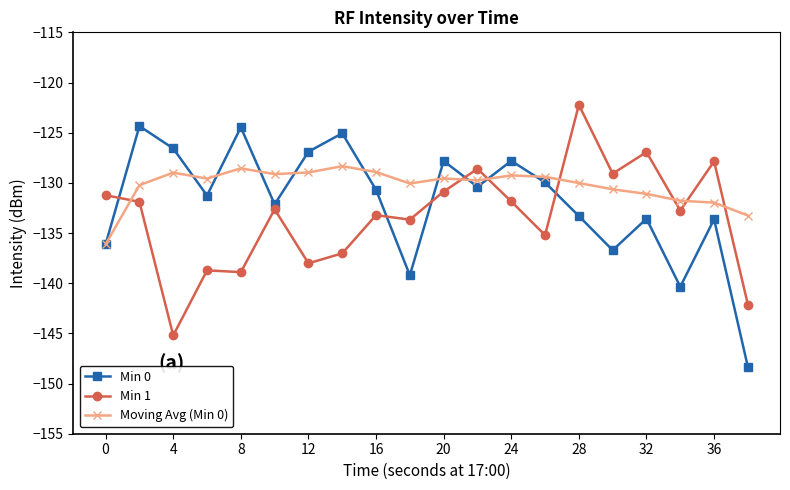

How many lines are shown in the chart?

3